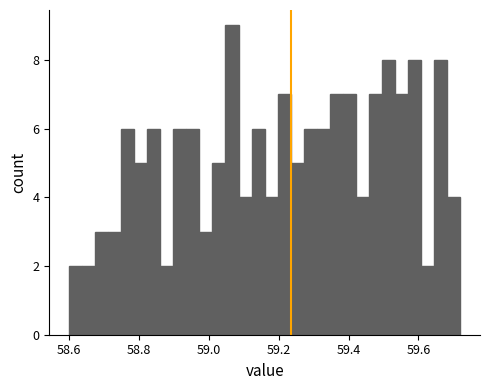

Around what value on the x-axis is the tallest bar? Give the approximate position of its centre, as read against the axis.

59.06